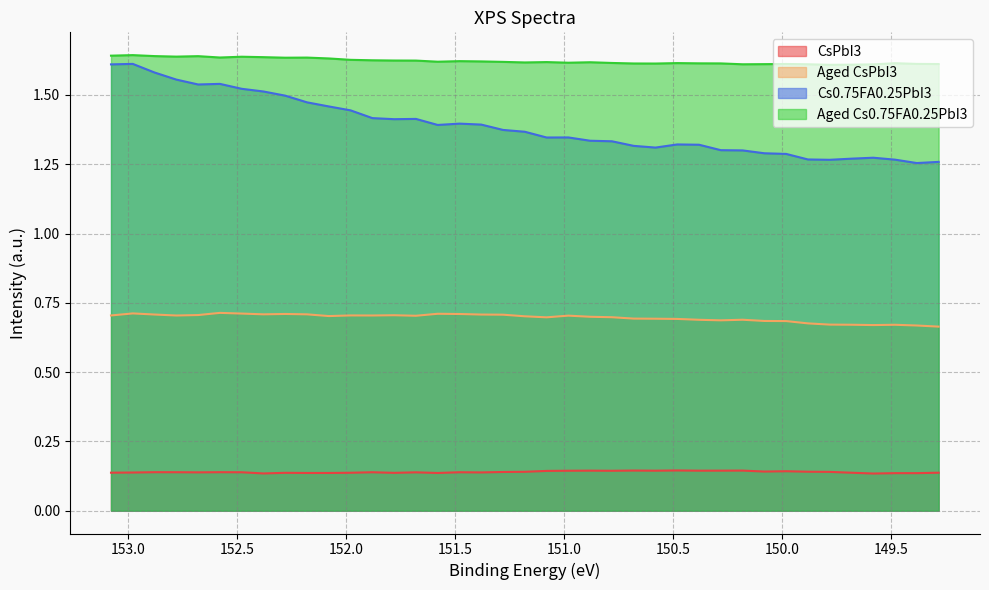

Rank the series by their maximum value, from lowest to highest.

CsPbI3, Aged CsPbI3, Cs0.75FA0.25PbI3, Aged Cs0.75FA0.25PbI3